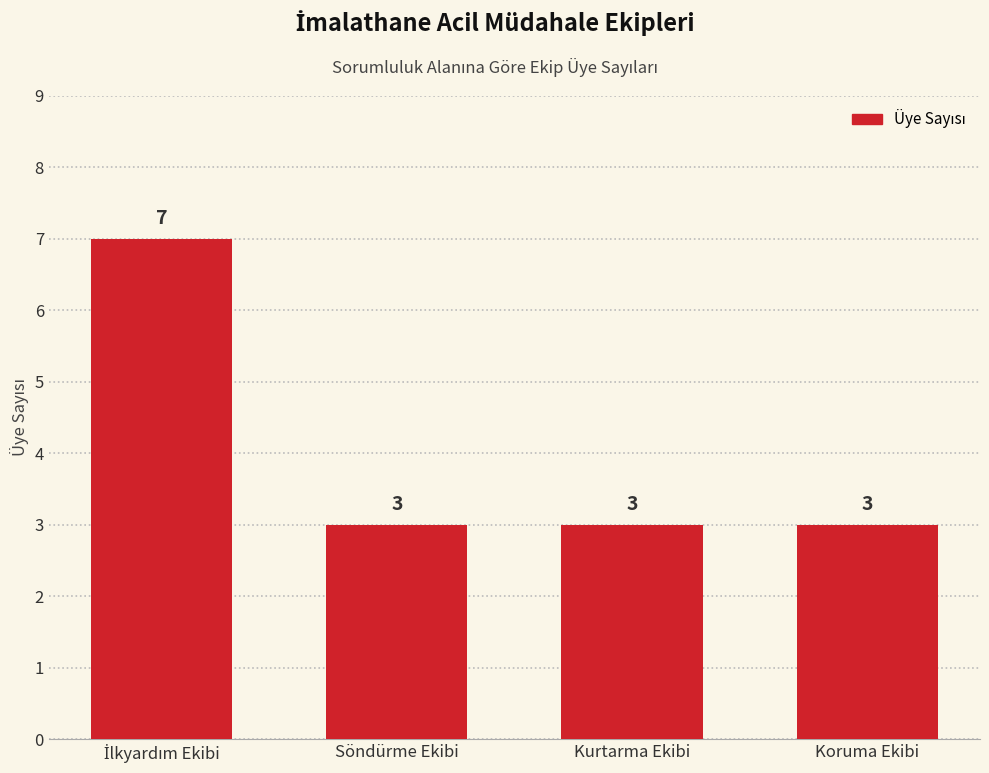

What is the ratio of the value at Söndürme Ekibi to the value at Kurtarma Ekibi?

1.0